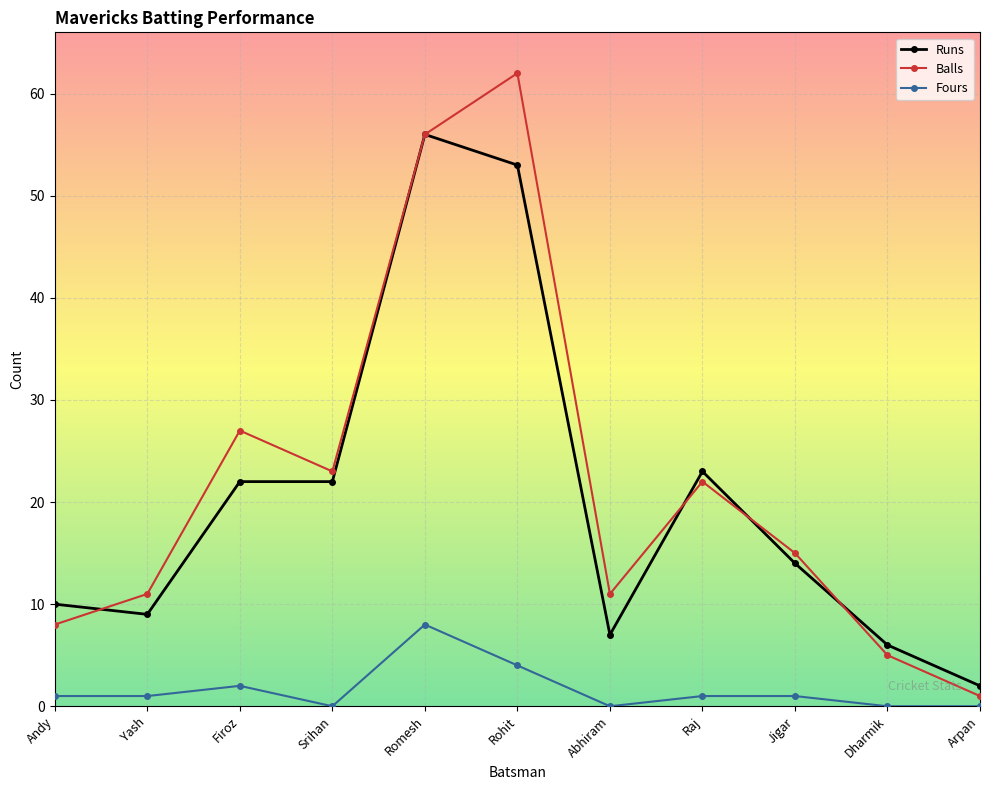

Where is the first local maximum for Fours?

Firoz